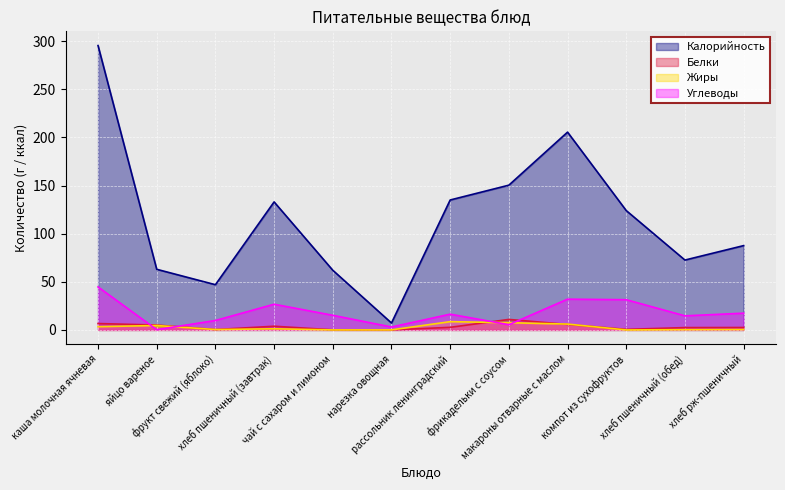

How many data points in Жиры are above 1?

6